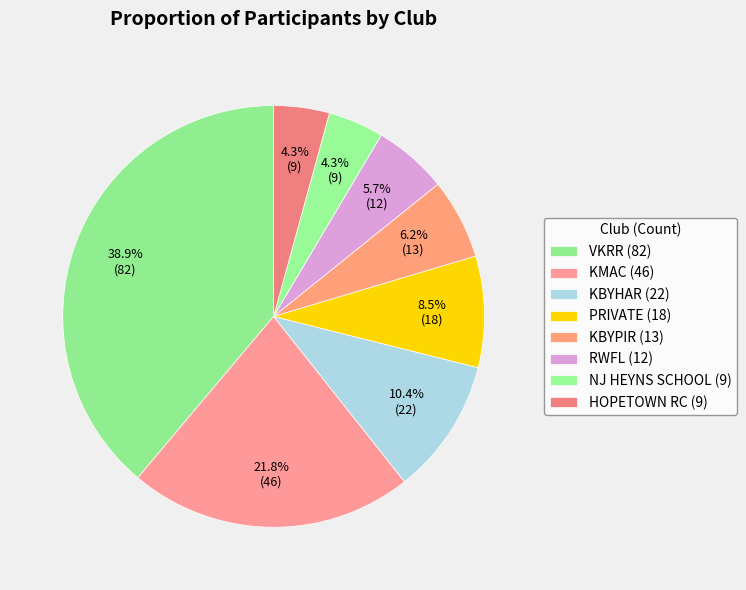

Count the number of slices in the pie.

8